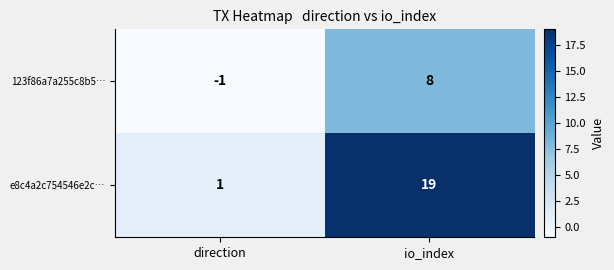

Rank the series at io_index from highest to lowest value.

e8c4a2c754546e2c…, 123f86a7a255c8b5…